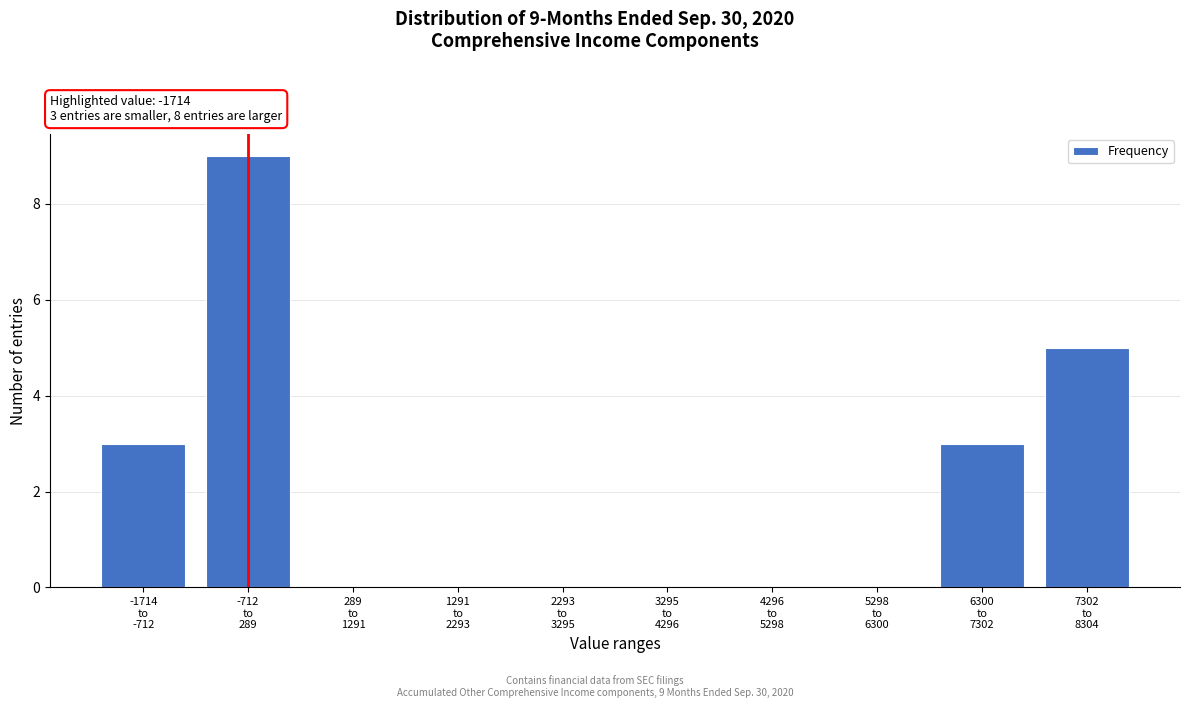

What is the sum of all values?

20